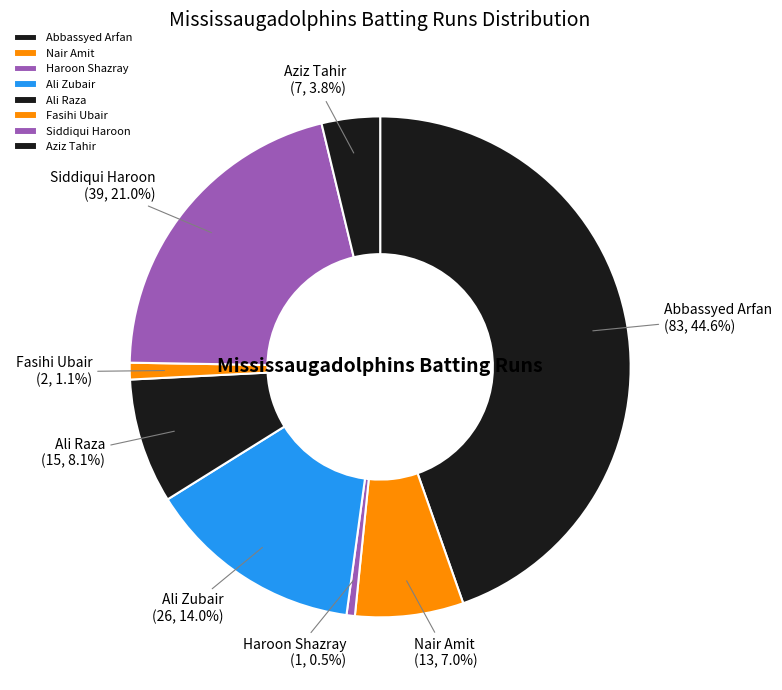

Do Haroon Shazray and Abbassyed Arfan together represent more than half of the pie?

No